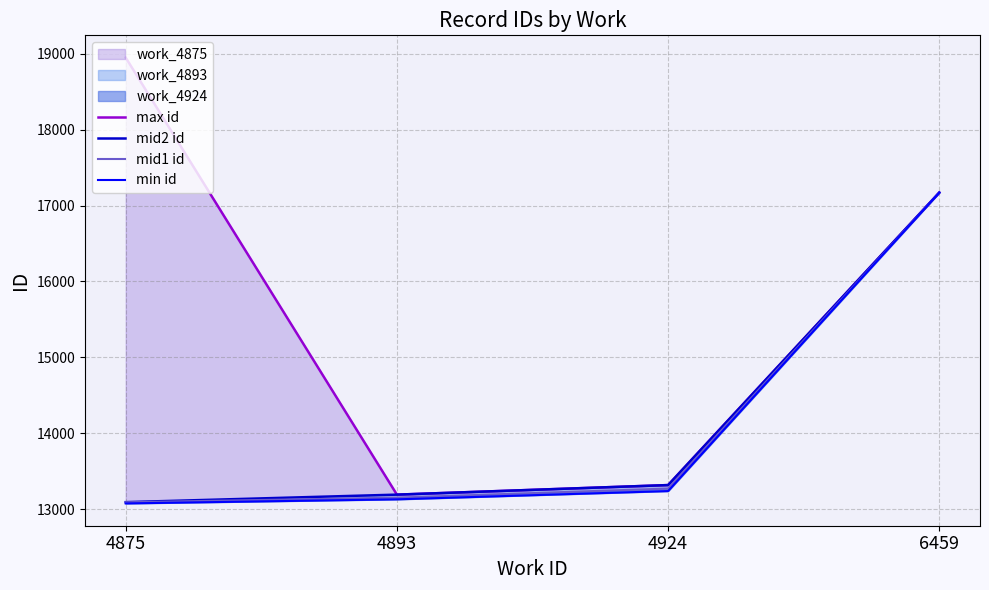

Reading left to right, extract all data points from this chart.

max id: 18950	13190	13316	17172
mid2 id: 13091	13190	13316	17172
mid1 id: 13089	13150	13270	17171
min id: 13074	13128	13237	17171